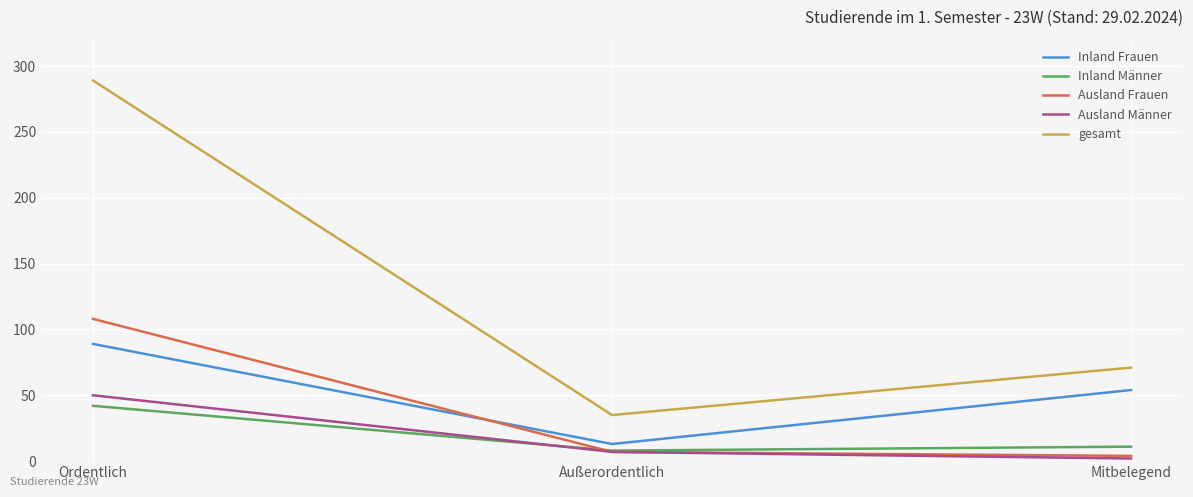

Is the value of Ausland Männer at Außerordentlich greater than the value of gesamt at Ordentlich?

No